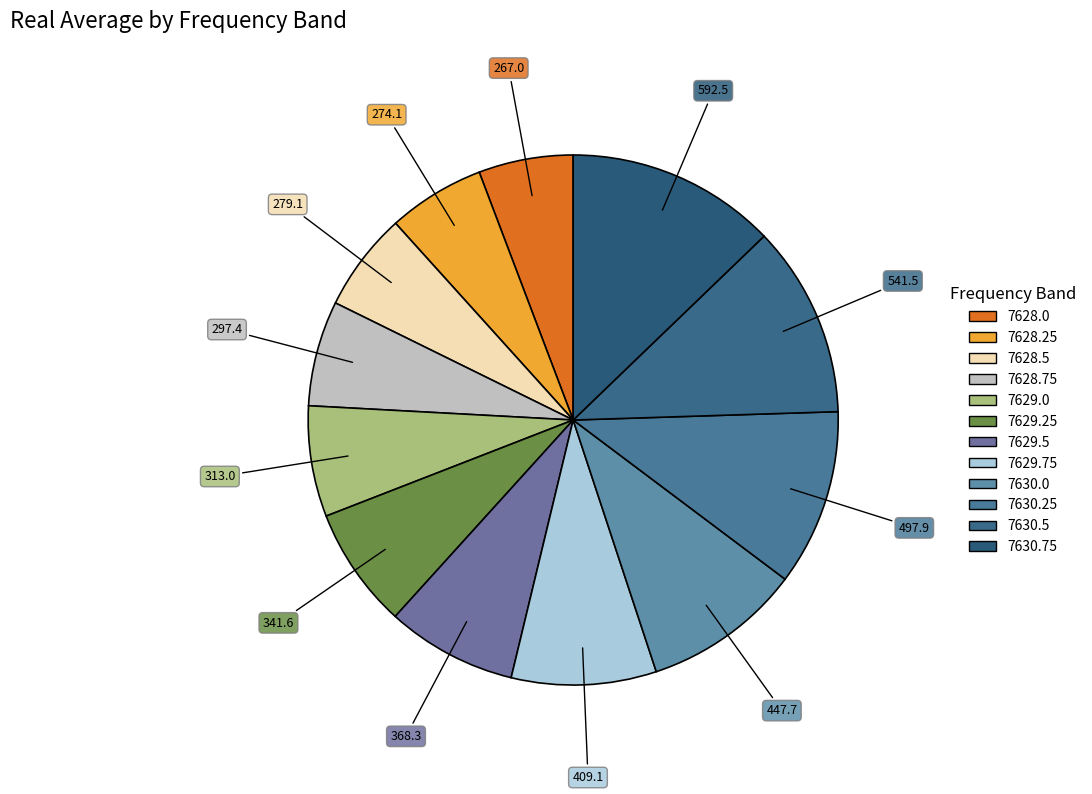

How many slices are in this pie chart?

12